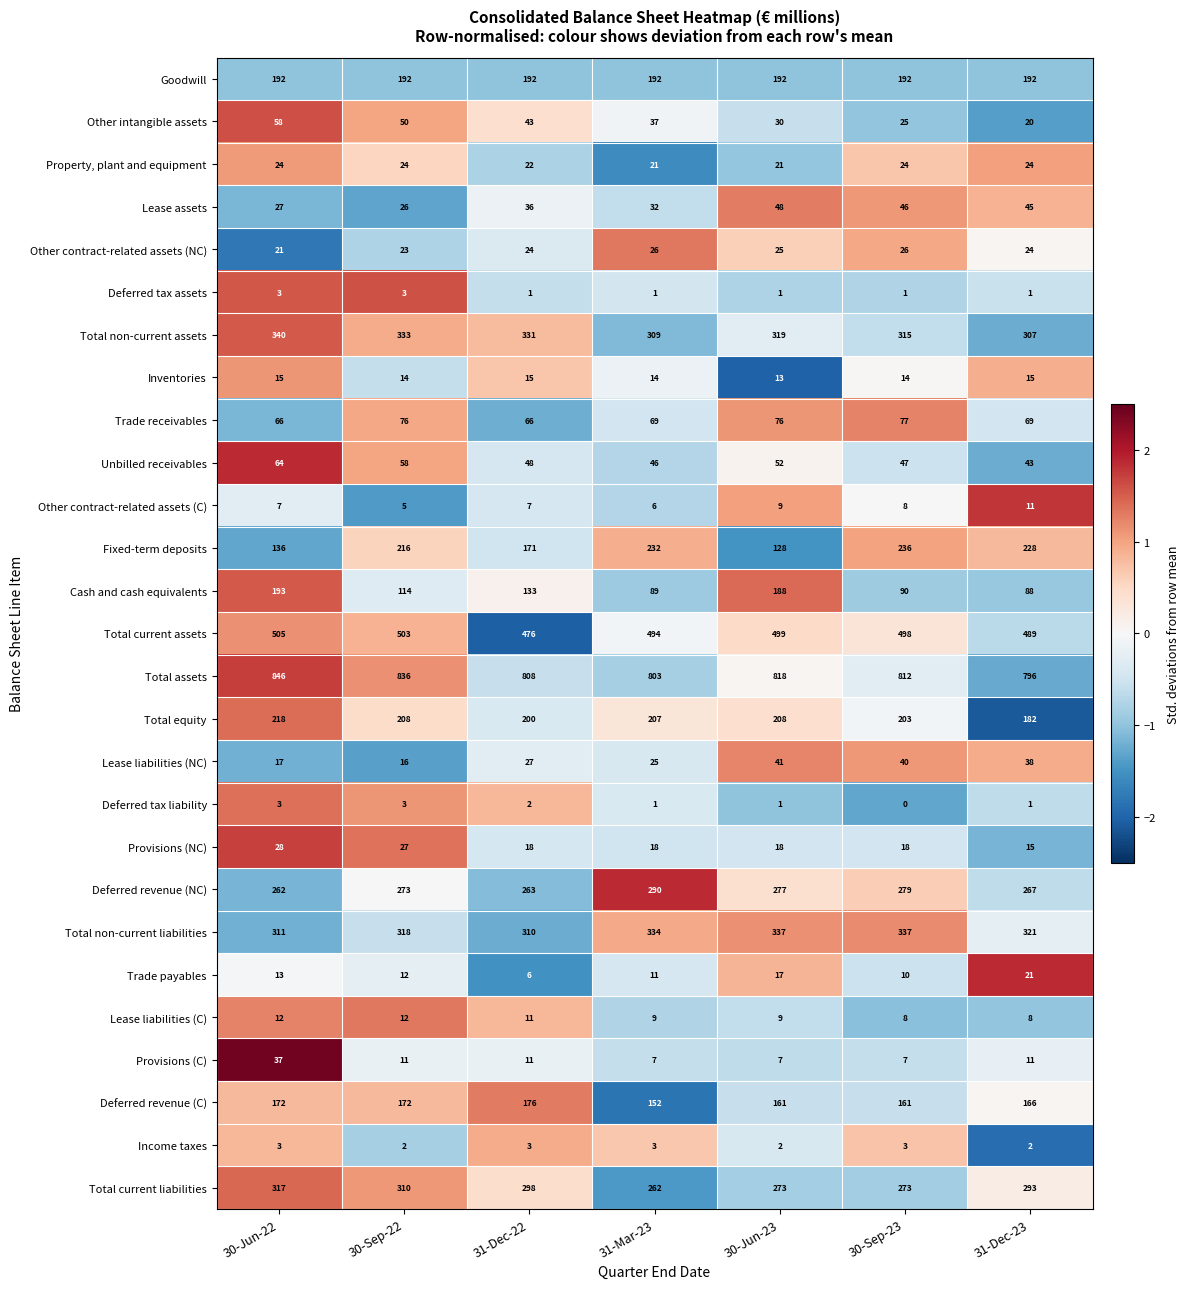

True or false: Goodwill has a value of 70 at 31-Mar-23.

False